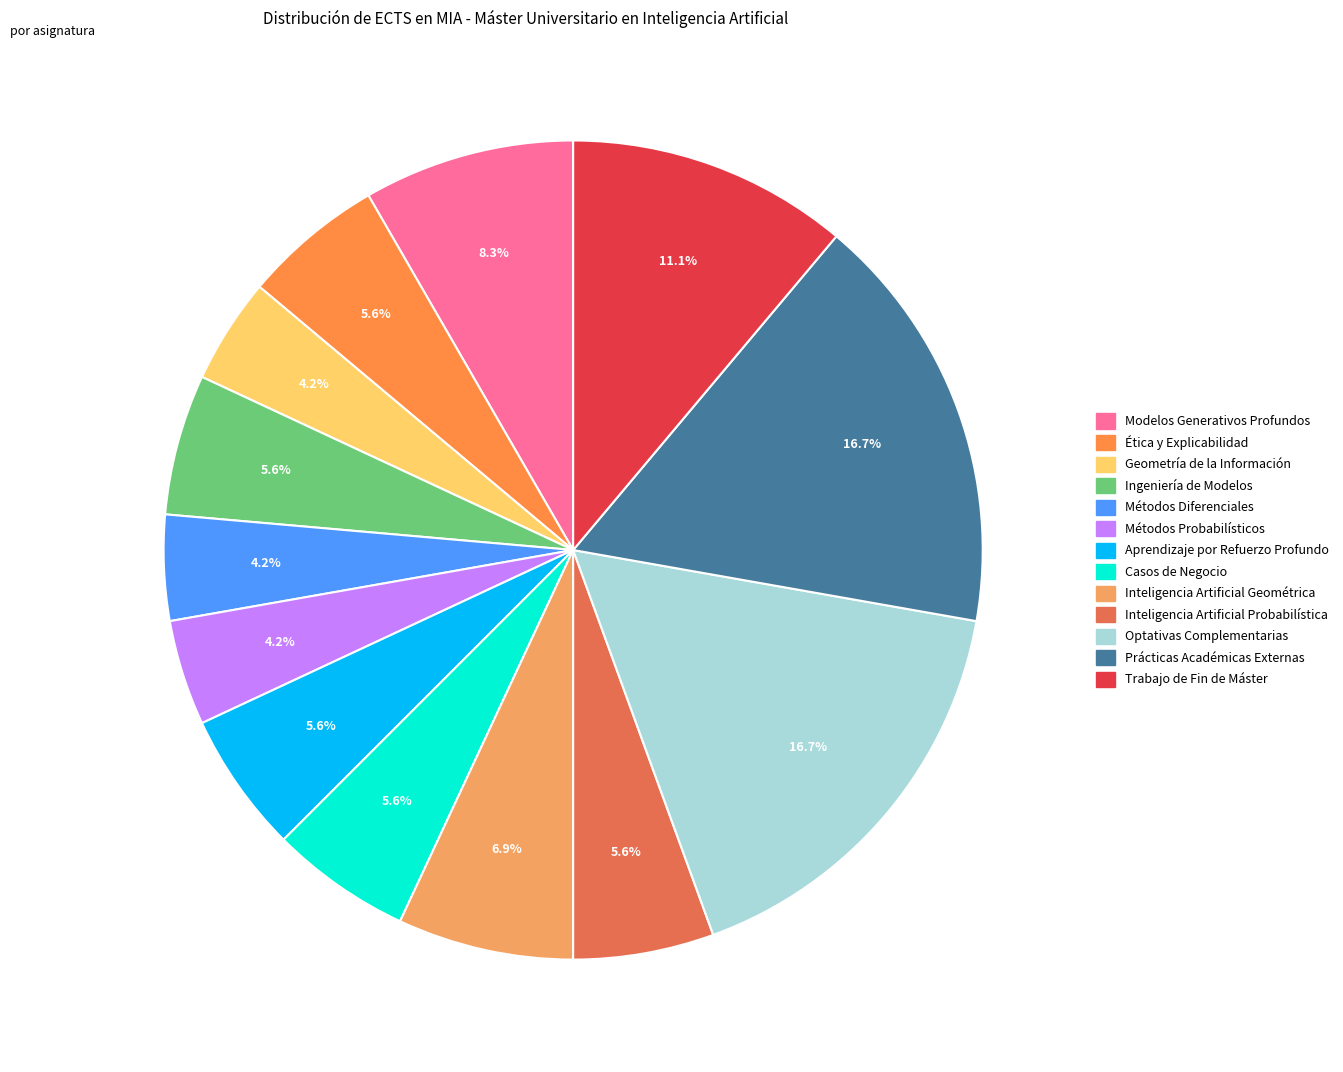

To the nearest percent, what percentage of the pie is Prácticas Académicas Externas?

17%